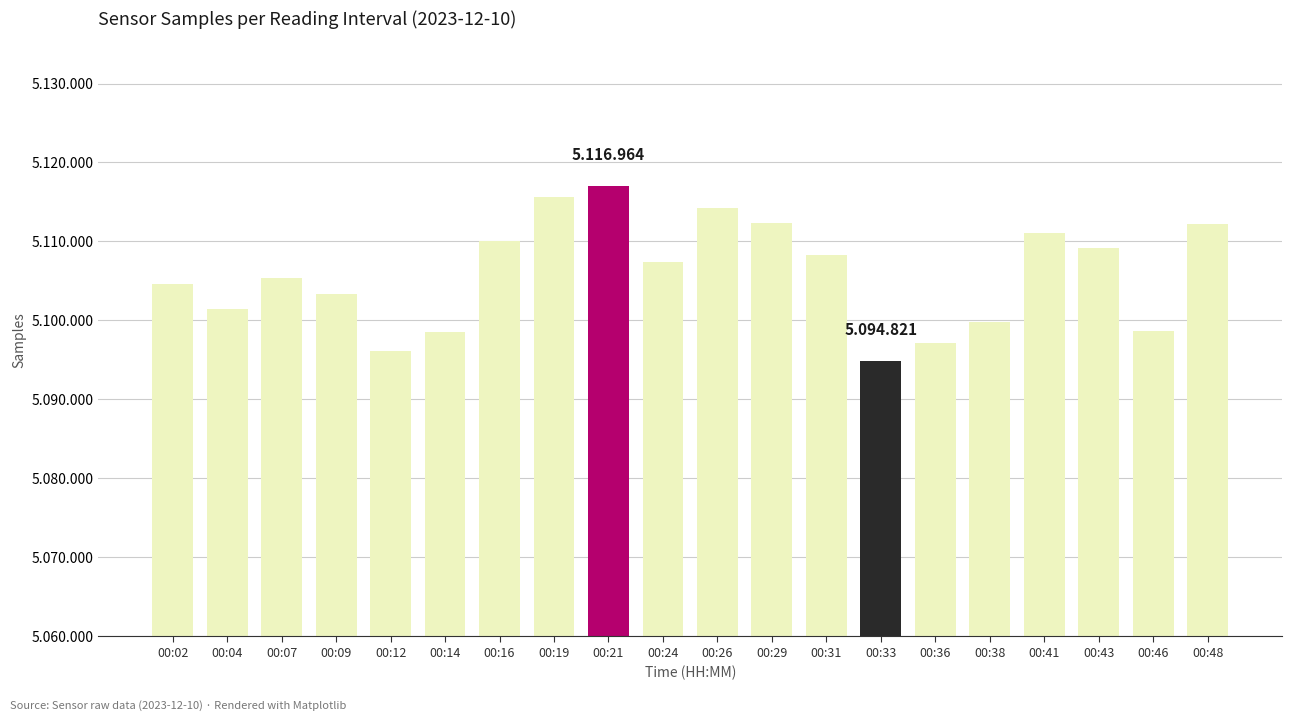

Are the bars horizontal?

No